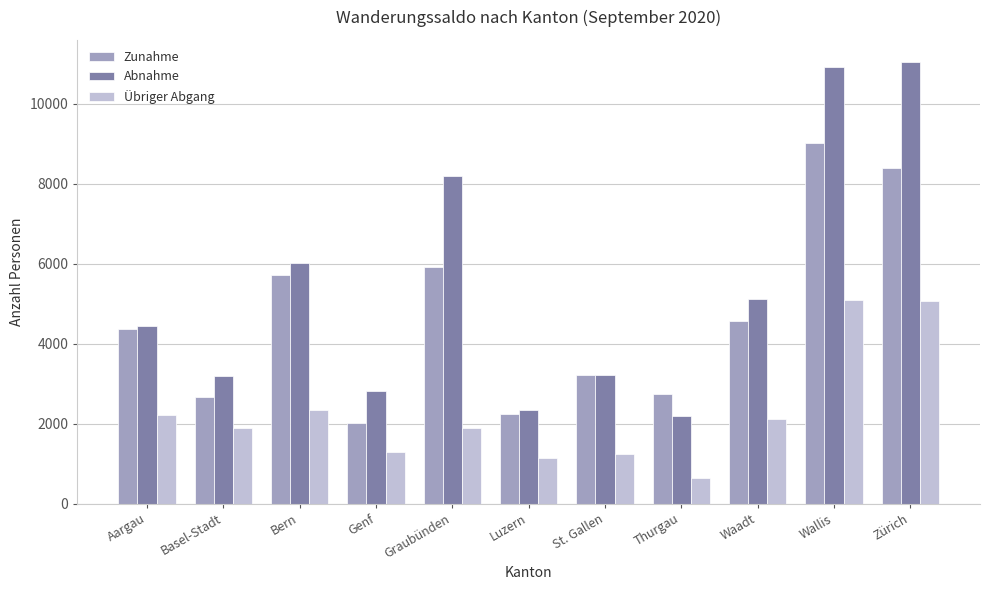

Read the Übriger Abgang value at St. Gallen, to the nearest 10.

1240